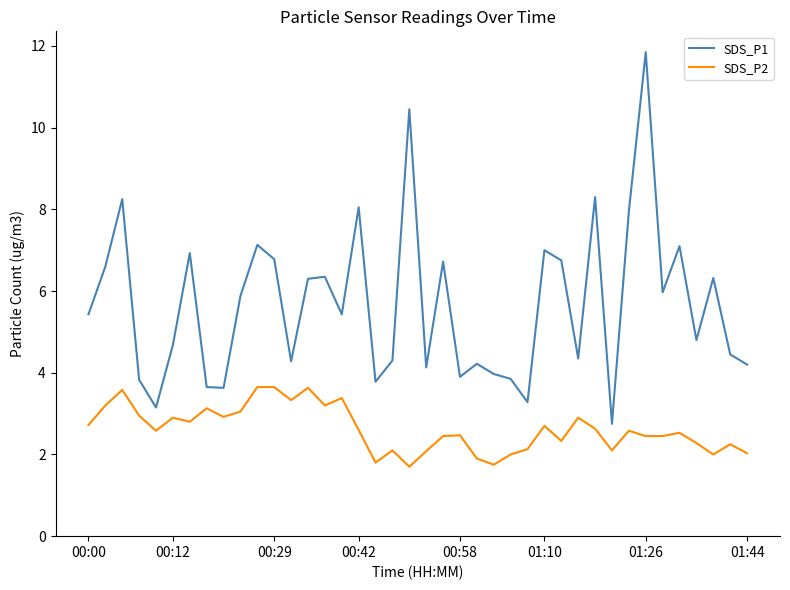

What is the average value of the SDS_P2 series?

2.6